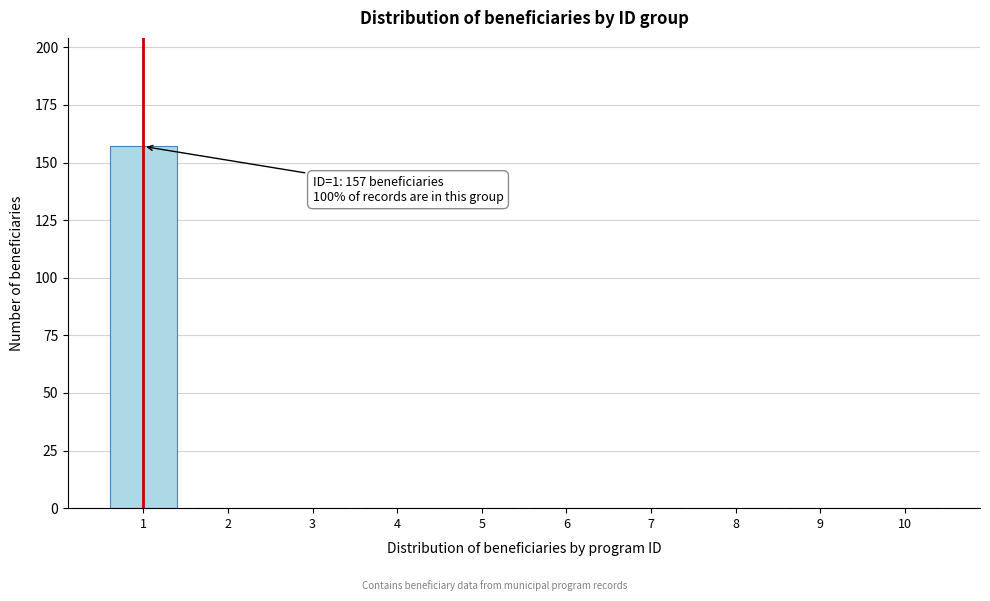

Reading left to right, extract all data points from this chart.

1=157	2=0	3=0	4=0	5=0	6=0	7=0	8=0	9=0	10=0